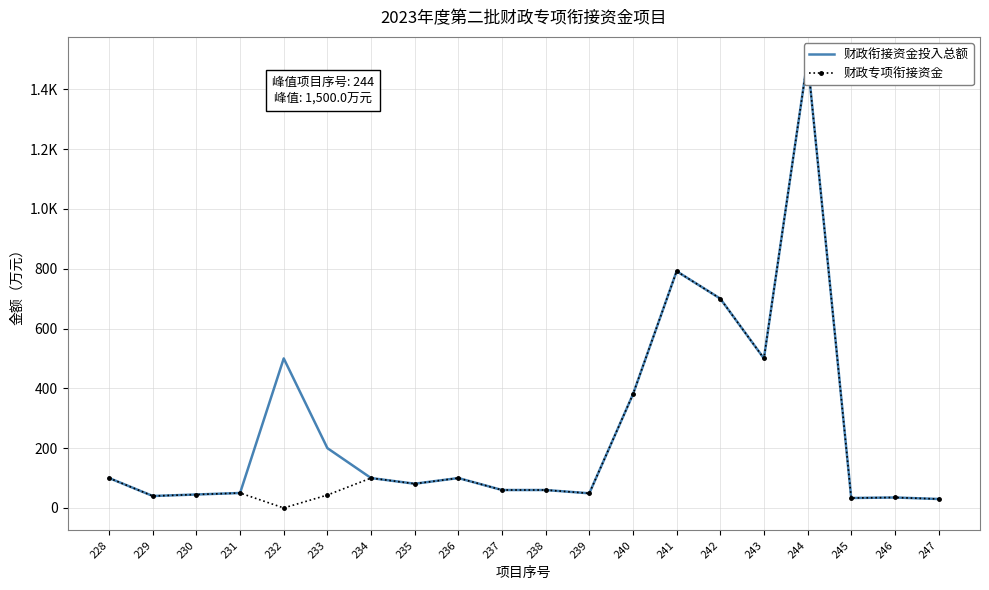

Which category has the lowest value in the 财政专项衔接资金 series?

232